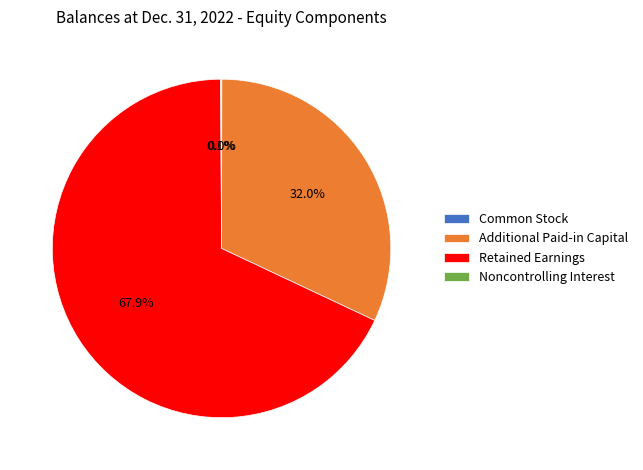

To the nearest percent, what portion does Retained Earnings represent?

68%